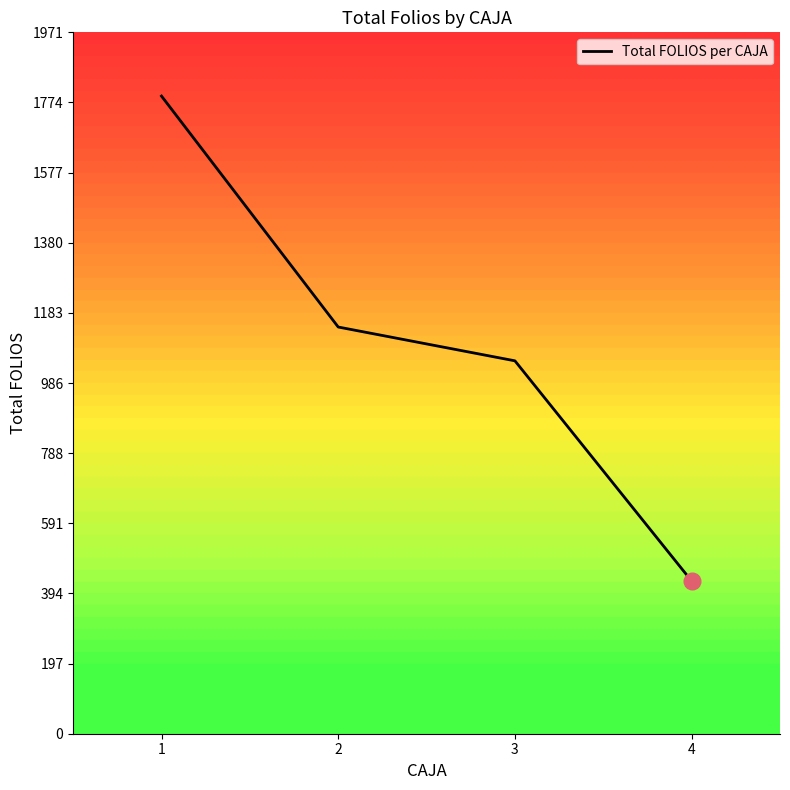

What is the minimum value shown in the chart?

429